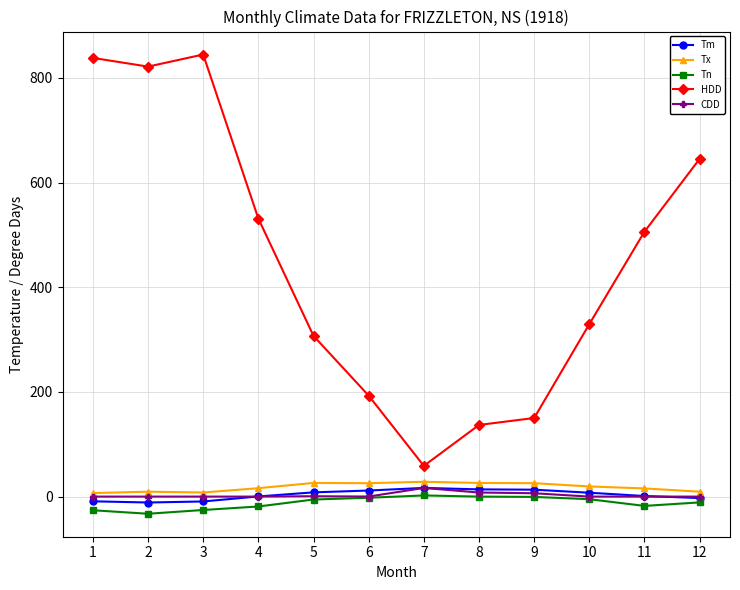

Does the chart display data point markers on the line(s)?

Yes